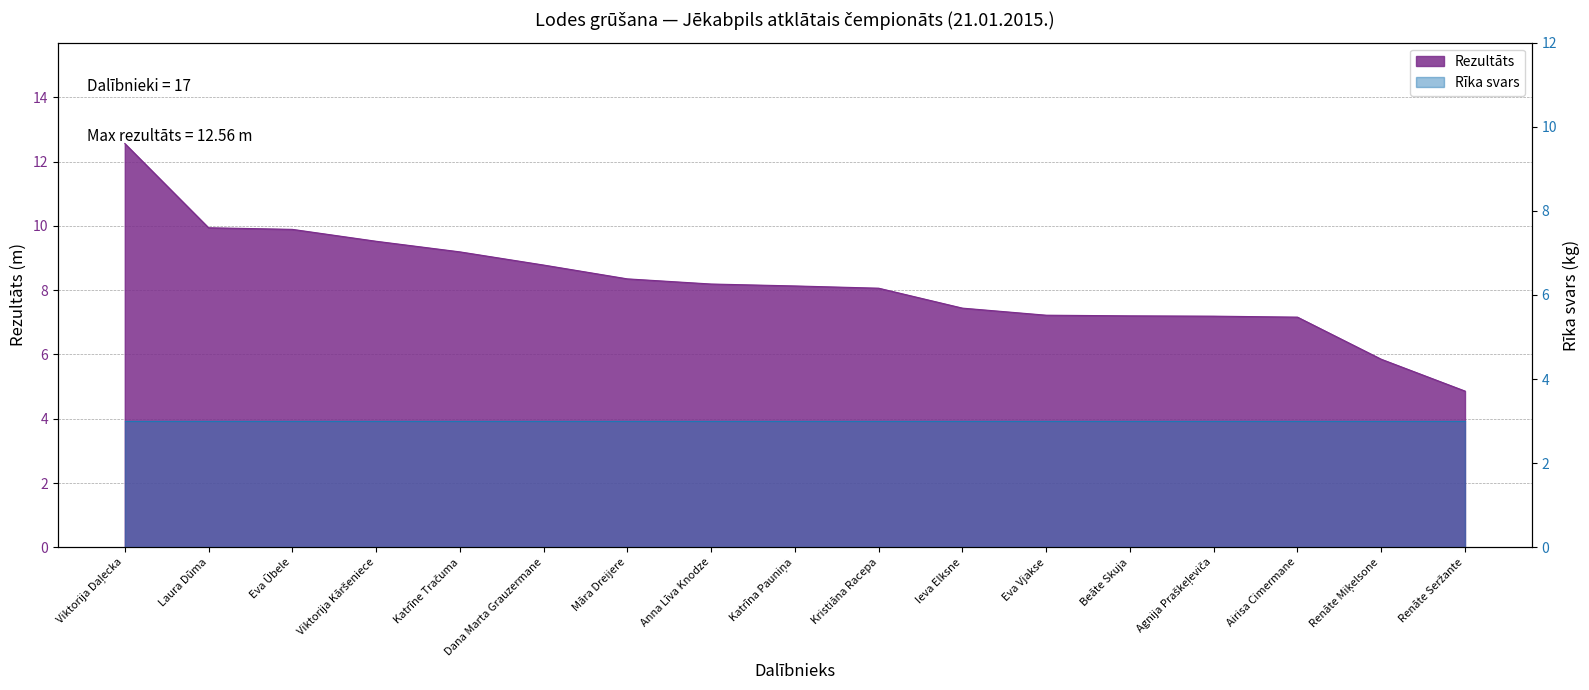

What is the label of the 5th point from the left?

Katrīne Tračuma